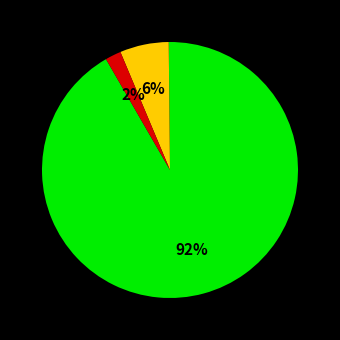

To the nearest percent, what is the average slice percentage?

33%